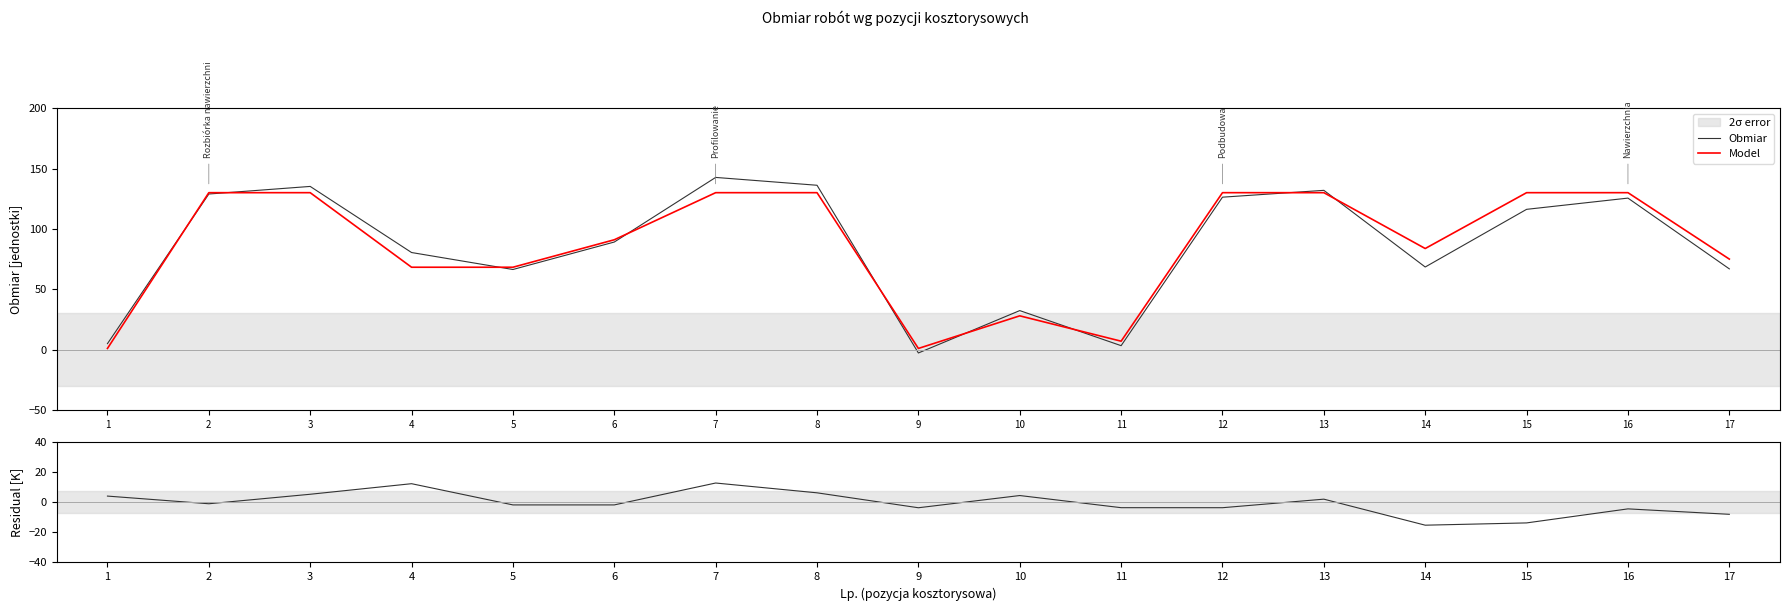

Which series ends up on top after the final intersection of Model and Obmiar?

Model